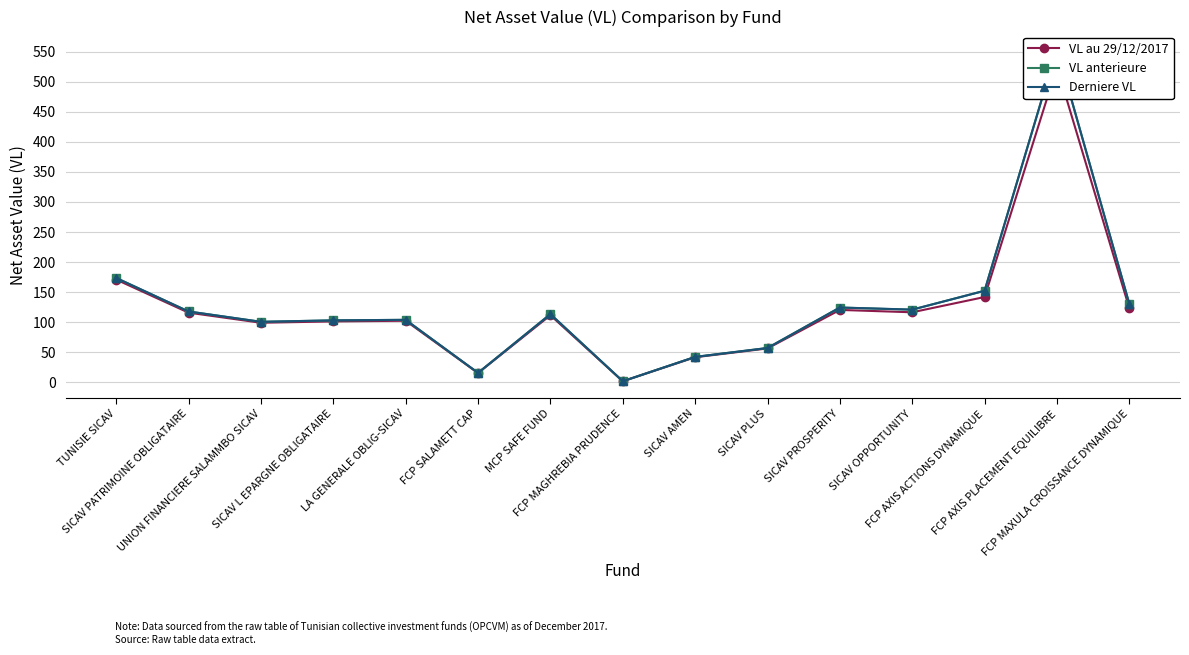

How many lines are shown in the chart?

3